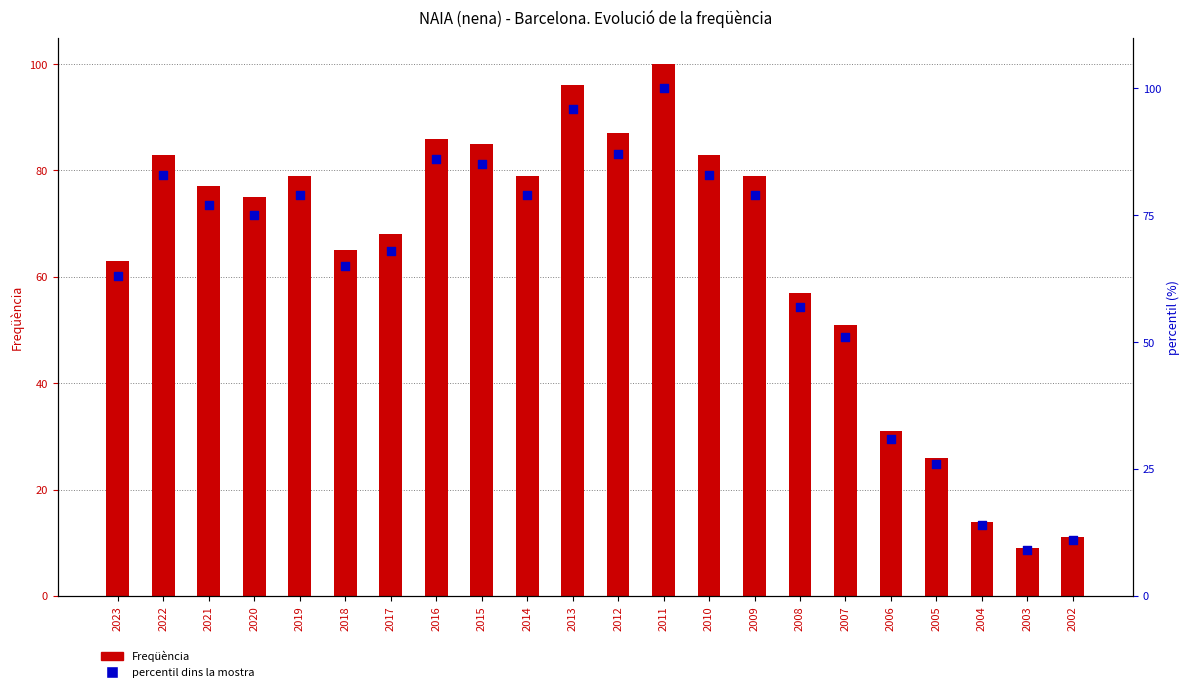

At how many categories does at least one series exceed 61?

15